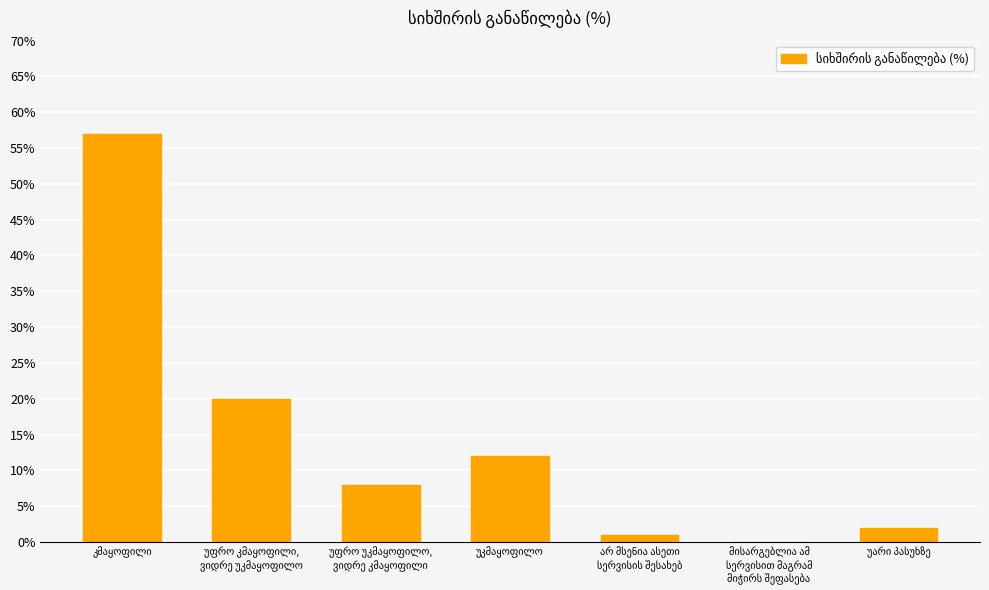

What is the sum of all values?

100